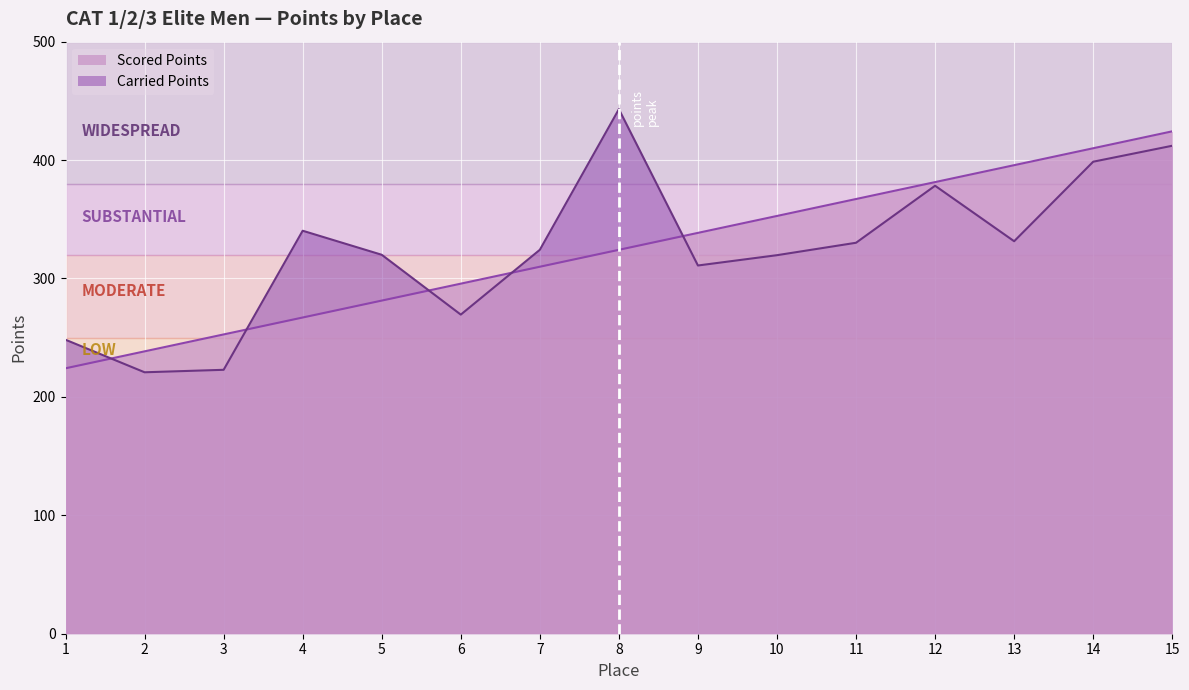

How many lines are shown in the chart?

2